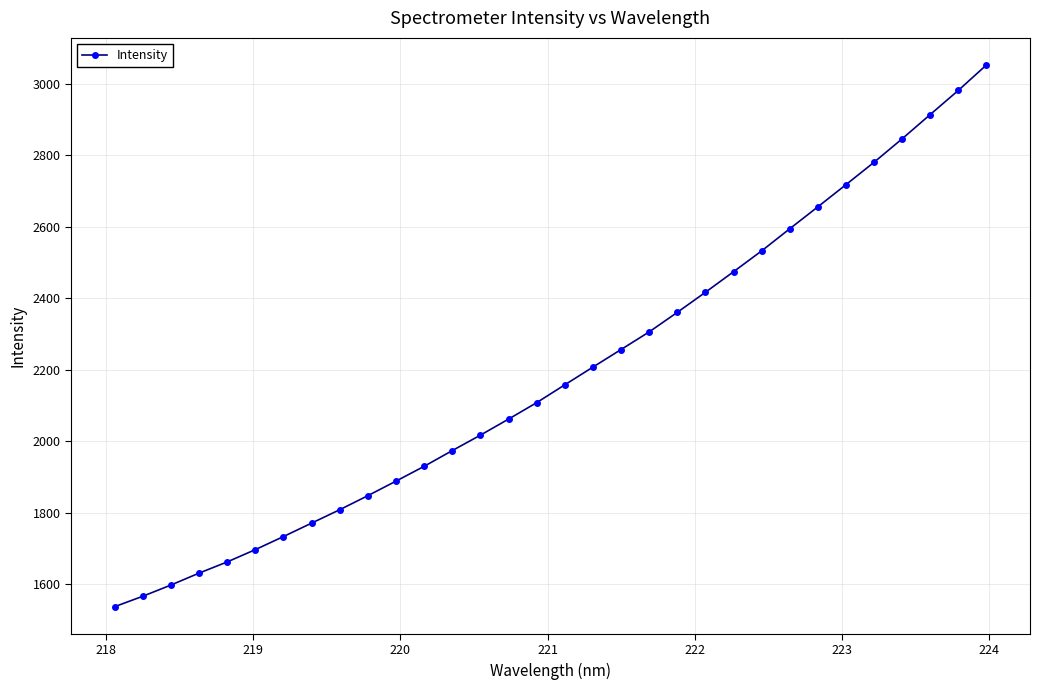

What is the value of the 22nd point from the left?

2417.1